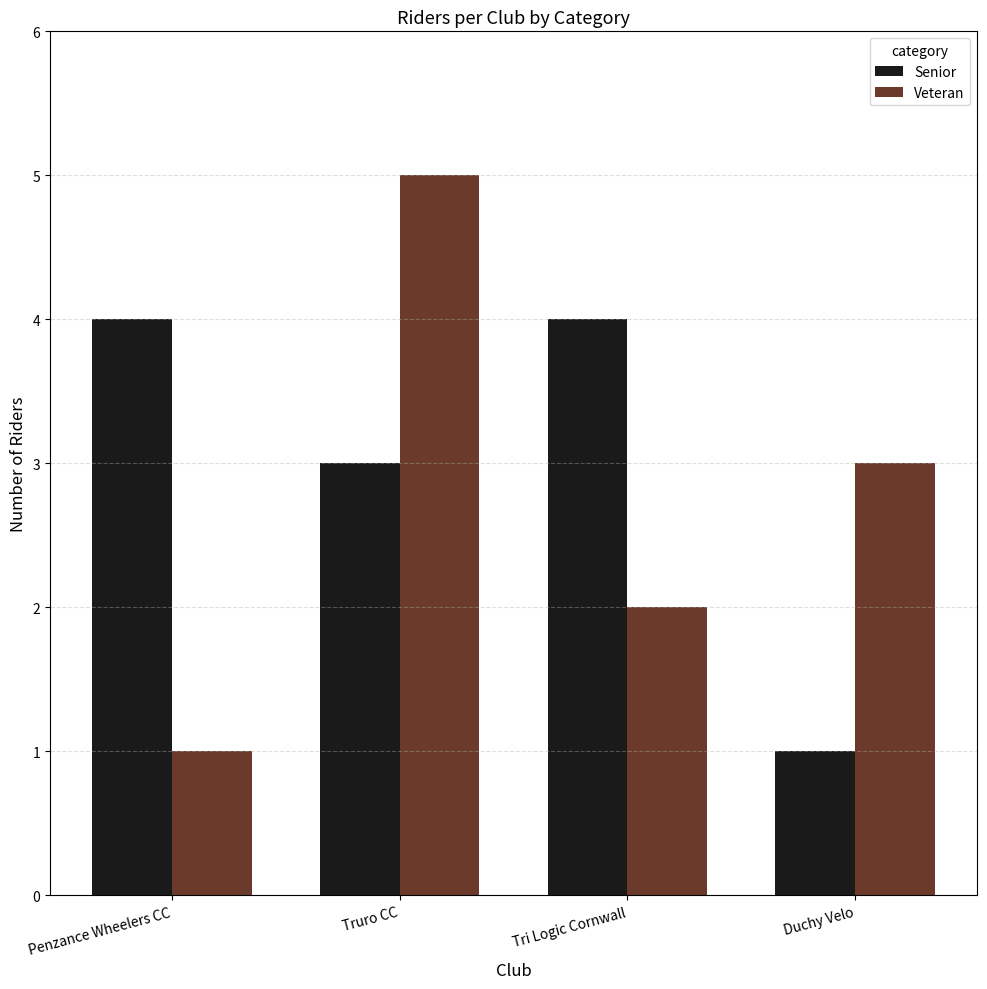

What is the total value across all series at Penzance Wheelers CC?

5